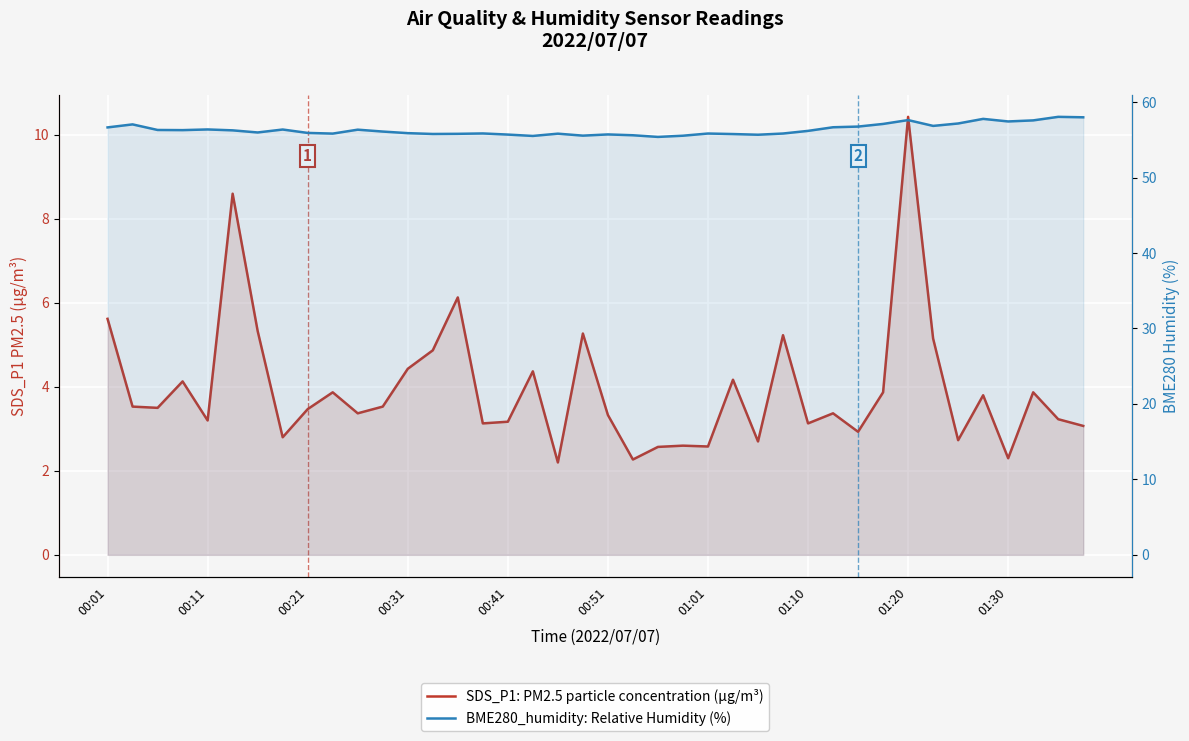

What is the value of the SDS_P1: PM2.5 particle concentration (µg/m³) point at the 11th from the left?

3.4